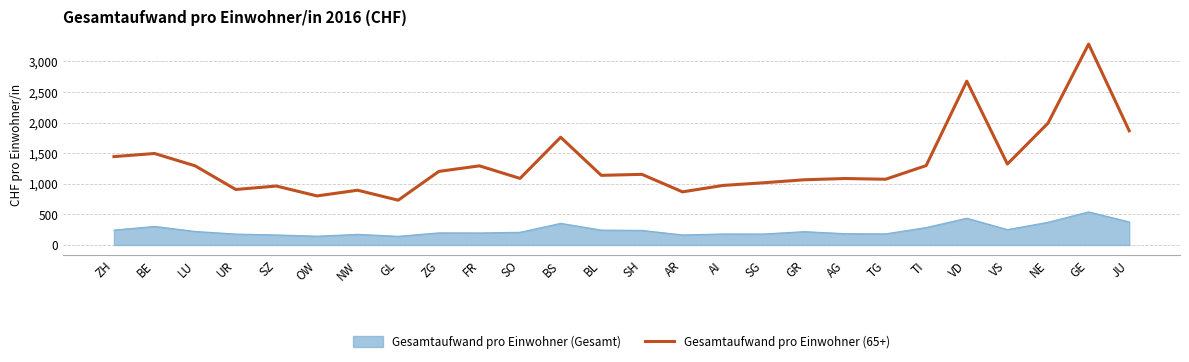

List the series in order of their overall mean, highest first.

Gesamtaufwand pro Einwohner (65+), Gesamtaufwand pro Einwohner (Gesamt)